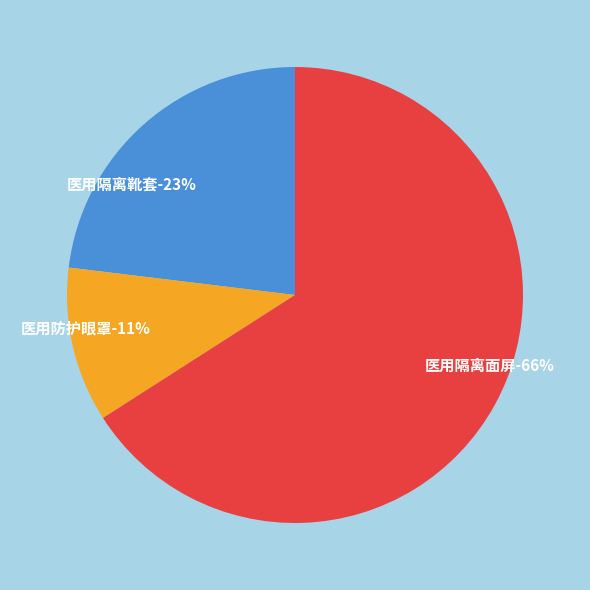

True or false: 医用隔离面屏 accounts for 66% of the total.

True